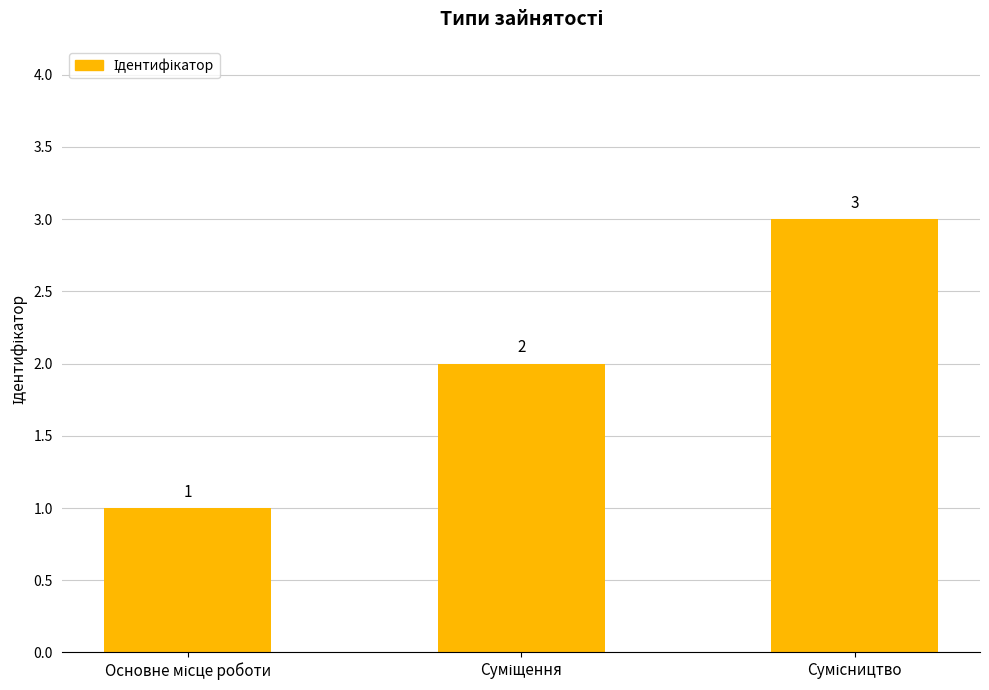

What is the value of the 2nd bar from the left?

2